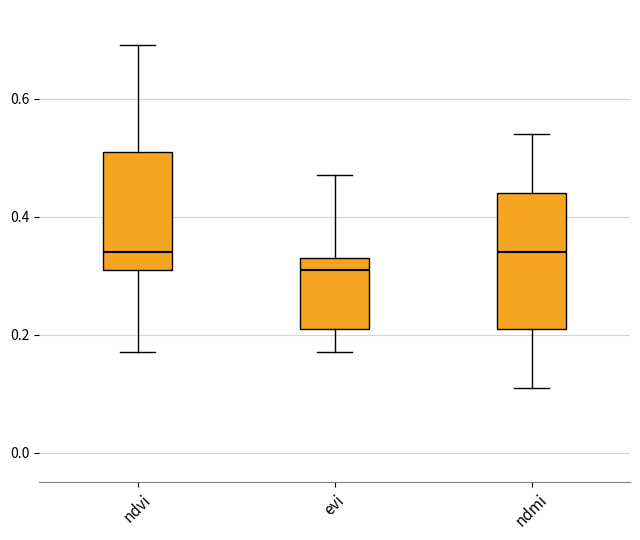

Reading left to right, read every box against the y-axis: the position of its median line, the range the box covers, and the ends of its whiskers. The values are not printed on the chart, so give them approximately, as read against the axis.

ndvi: median 0.34, box 0.32 to 0.52, whiskers 0.18 to 0.70
evi: median 0.32, box 0.22 to 0.34, whiskers 0.18 to 0.48
ndmi: median 0.34, box 0.22 to 0.44, whiskers 0.12 to 0.54